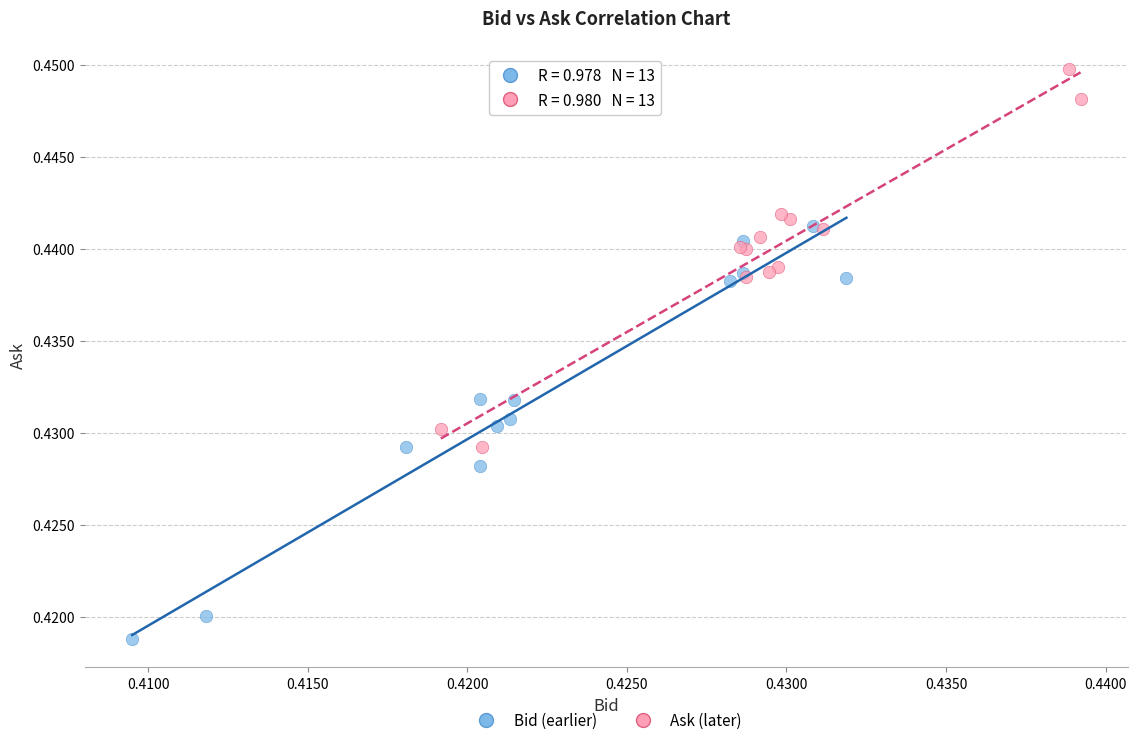

What are all the series names shown in the legend?

Bid (earlier), Ask (later)